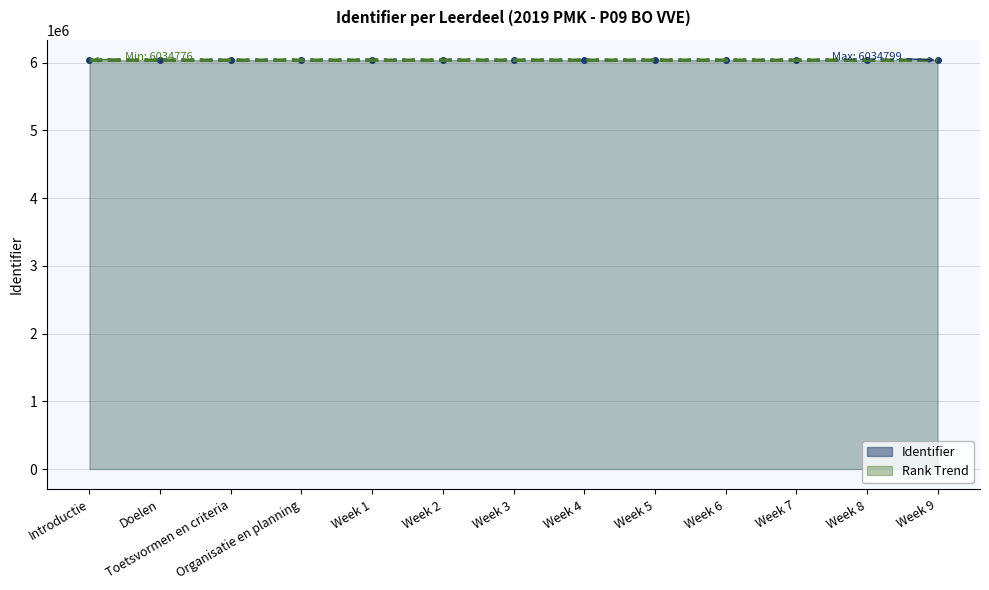

What position from the right is Week 3?

7